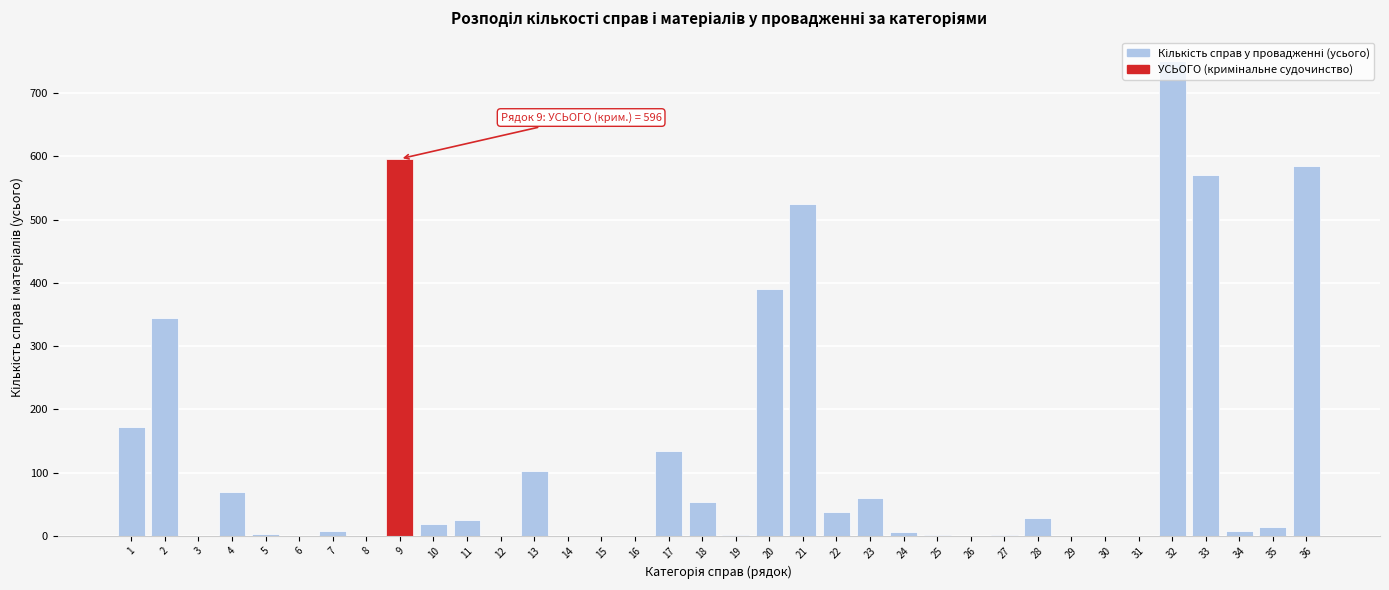

The value at 18 is 54. True or false?

True